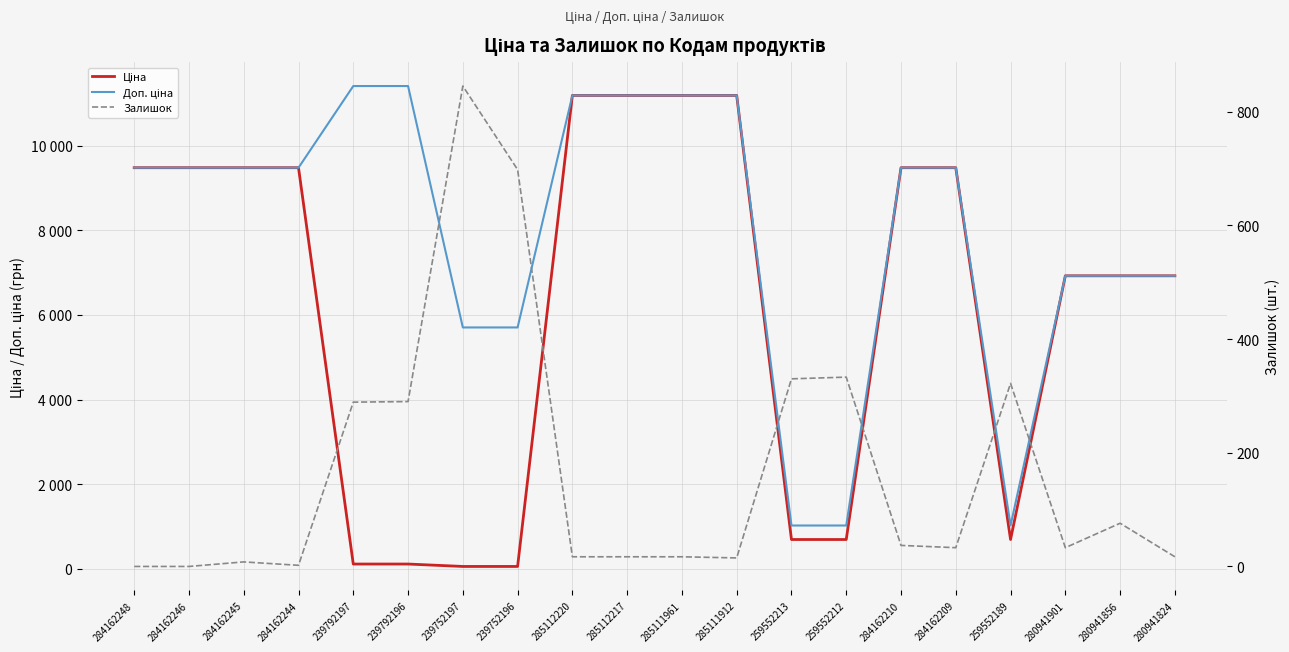

How many interior local peaks does the Залишок series have?

5